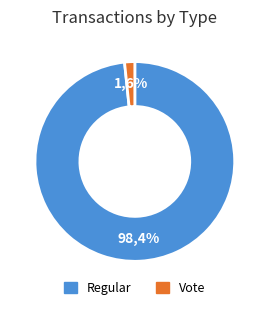

Is it true that Regular is 99% of the pie?

False